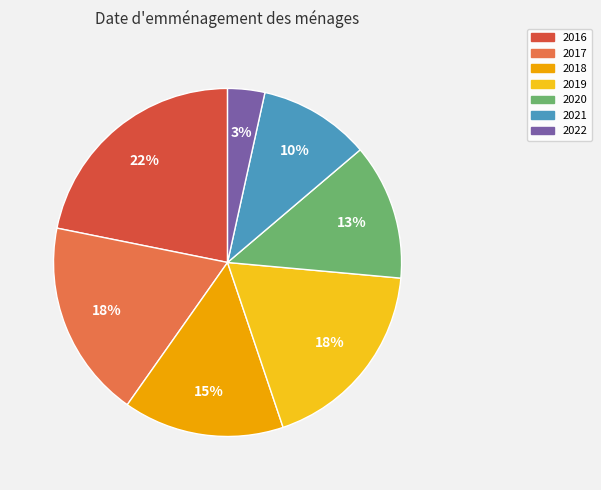

Does any single category account for the majority?

No